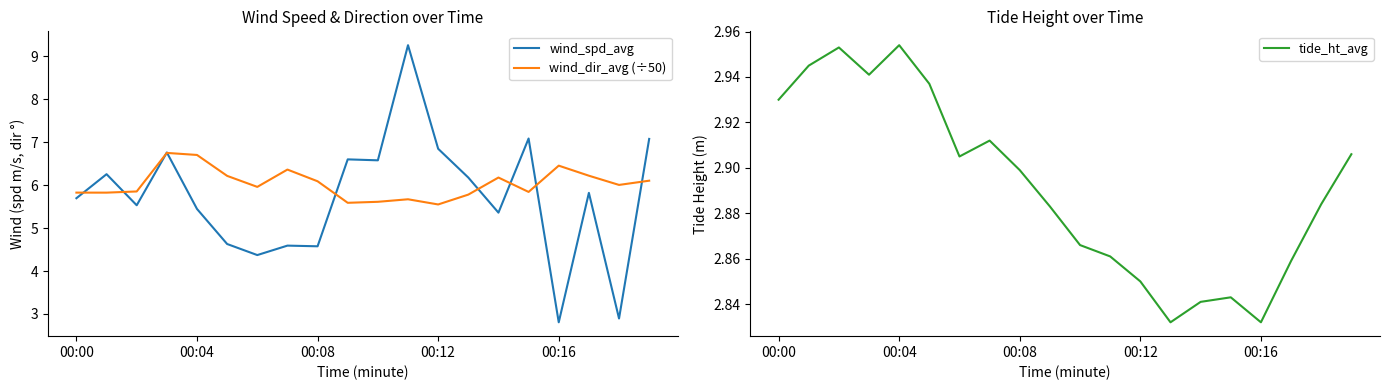

True or false: wind_dir_avg (÷50) and tide_ht_avg cross at least once.

False